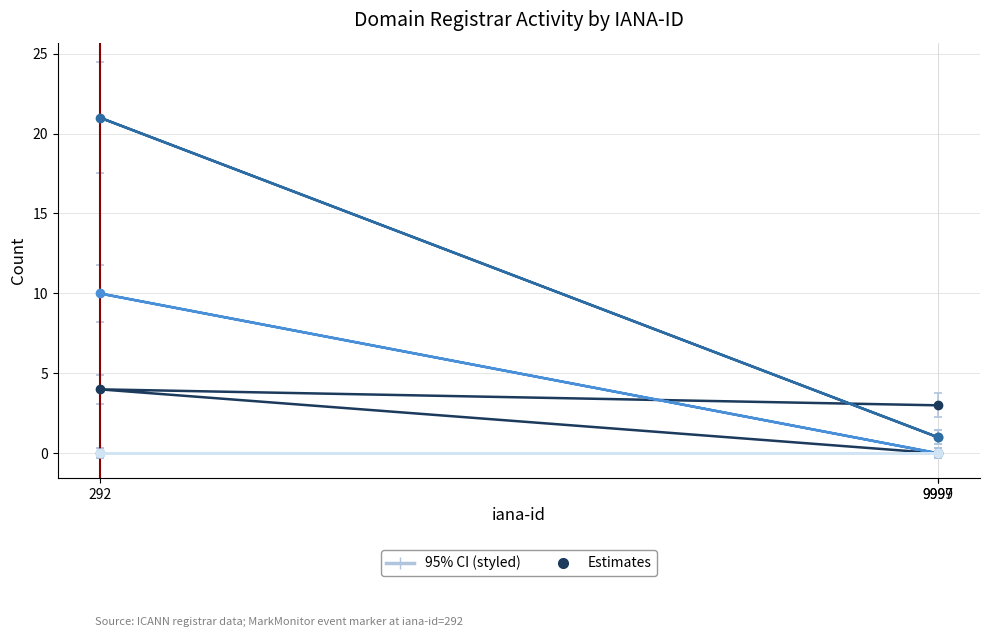

Is it true that net-renews-1-yr equals 0.3 at 9999?

False